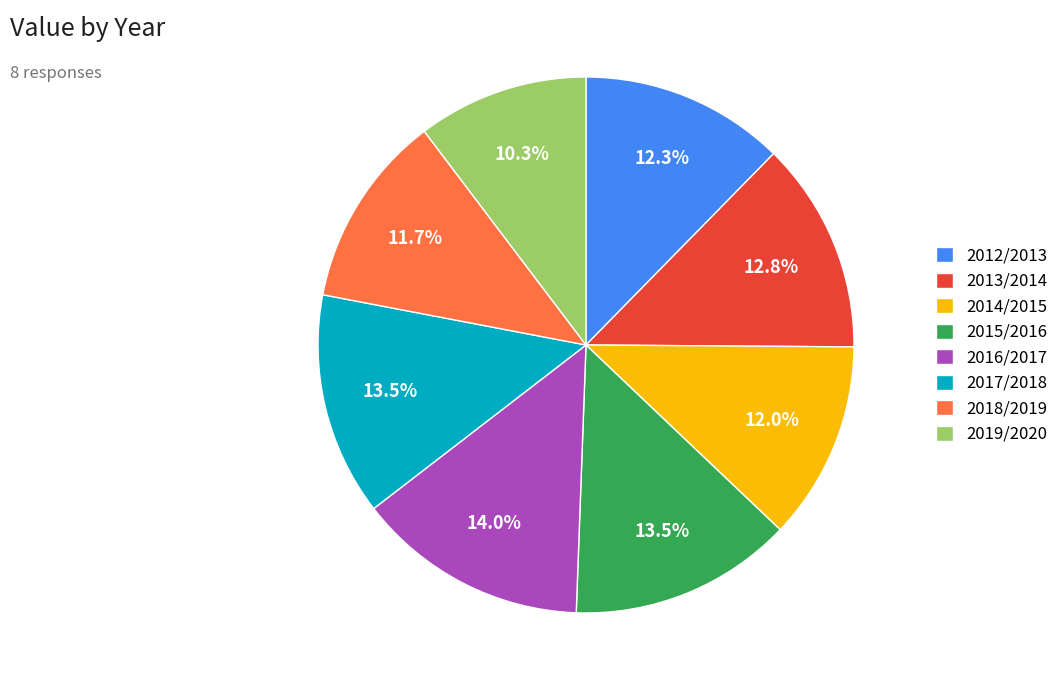

Which slice is the smallest?

2019/2020